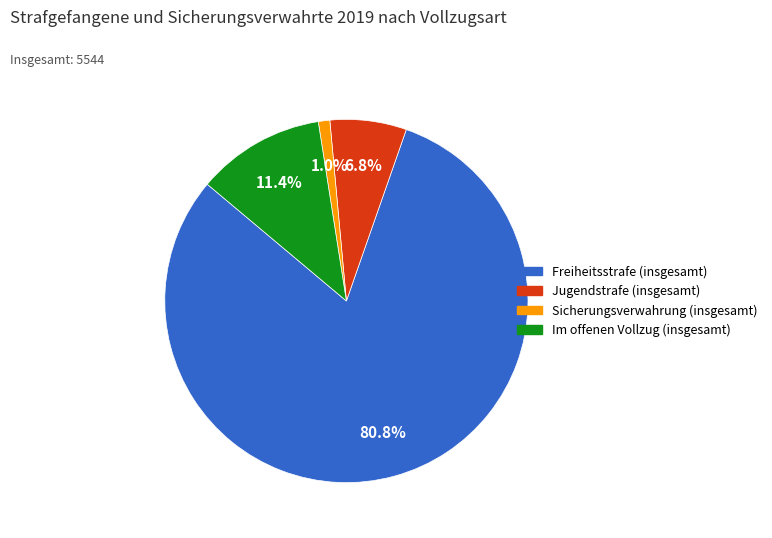

What portion of the pie excludes Jugendstrafe (insgesamt)?

93.2%